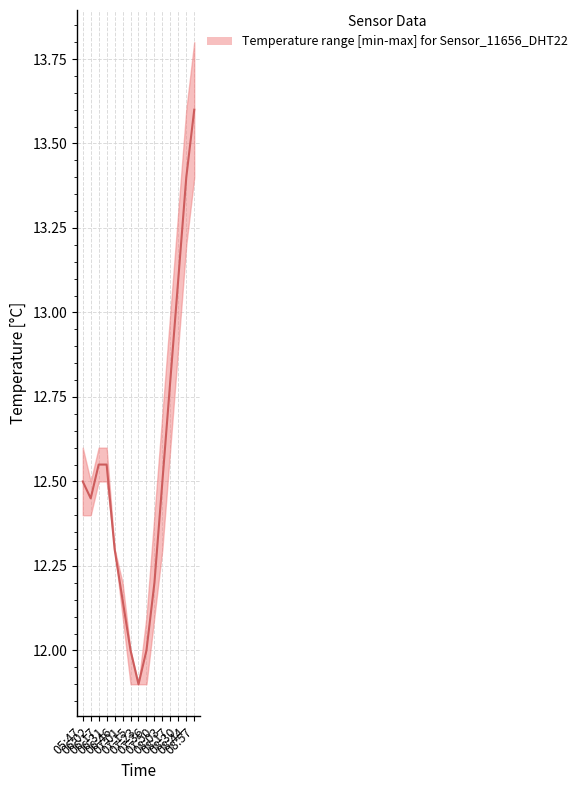

Where does the temperature_lower series first go above 12?

05:47